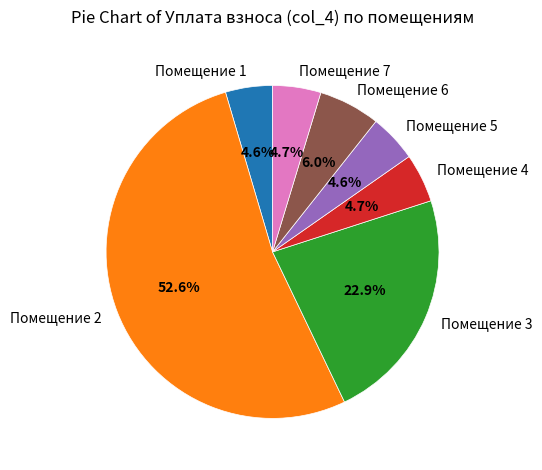

Is there a majority slice in this chart?

Yes